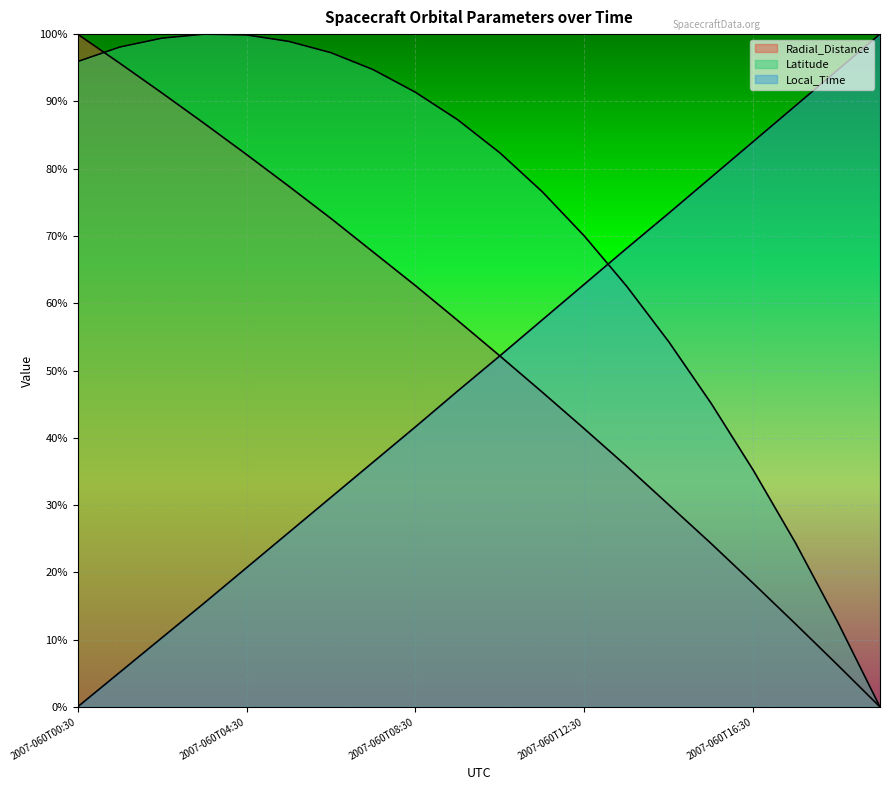

What is the average value of the Radial_Distance series?

0.5